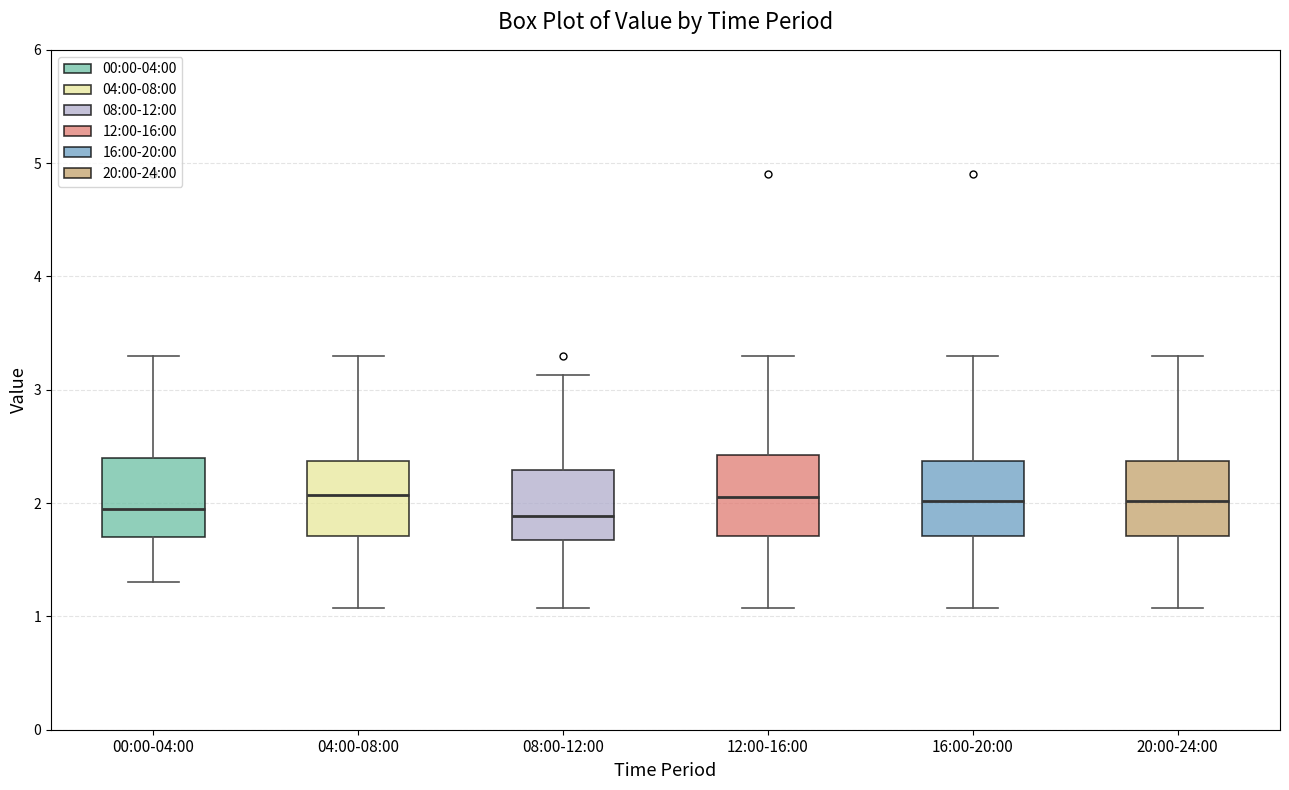

Where does the upper whisker of the box for 08:00-12:00 end on the y-axis? The values are not printed on the chart, so give them approximately, as read against the axis.

3.1